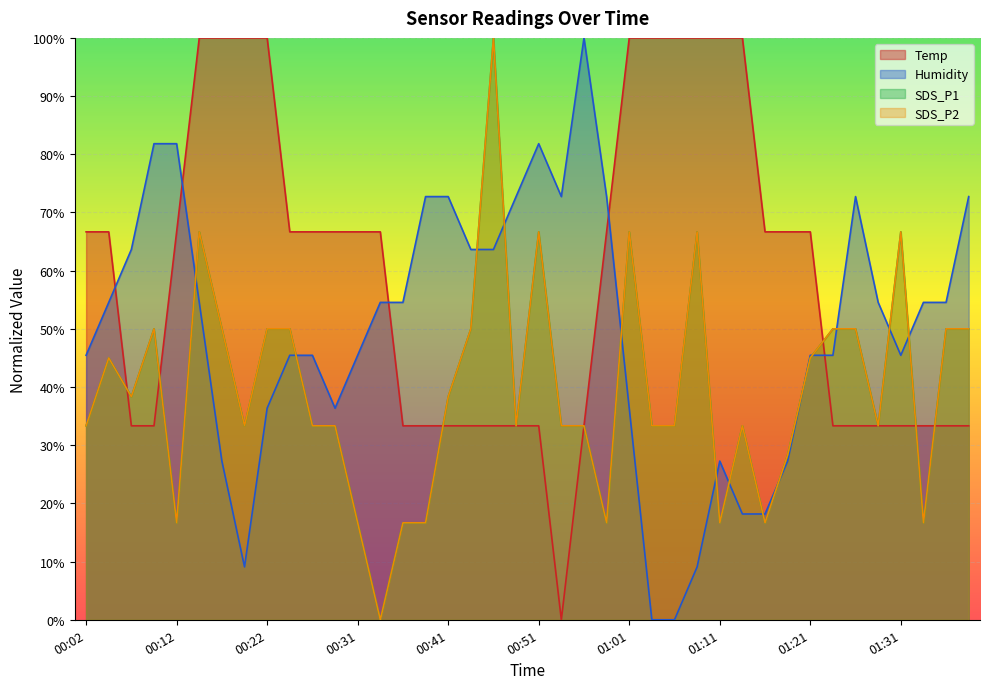

How many data points does each series have?

40